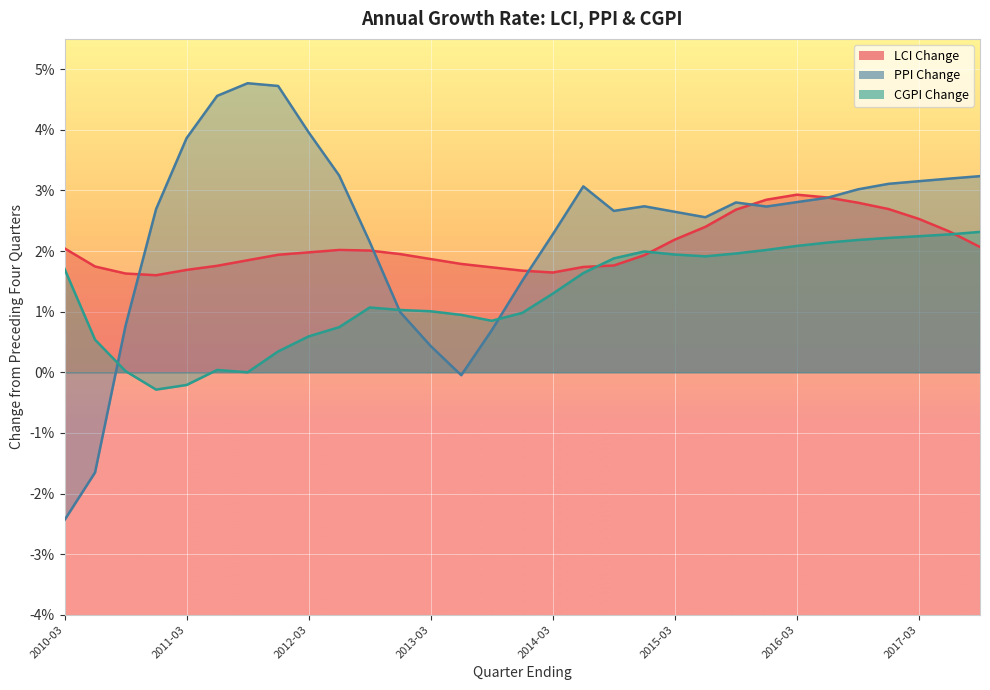

Which series changed the most between 2013-06-30 and 2017-09-30?

PPI Change